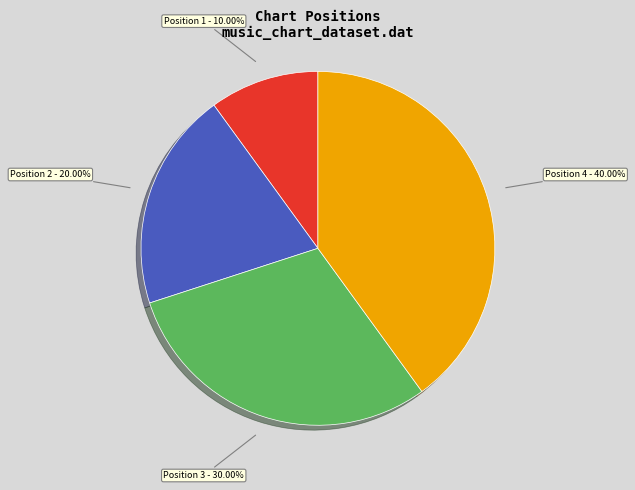

Approximately how many times larger is the value at Position 1 - 10.00% compared to Position 3 - 30.00%?

0.3